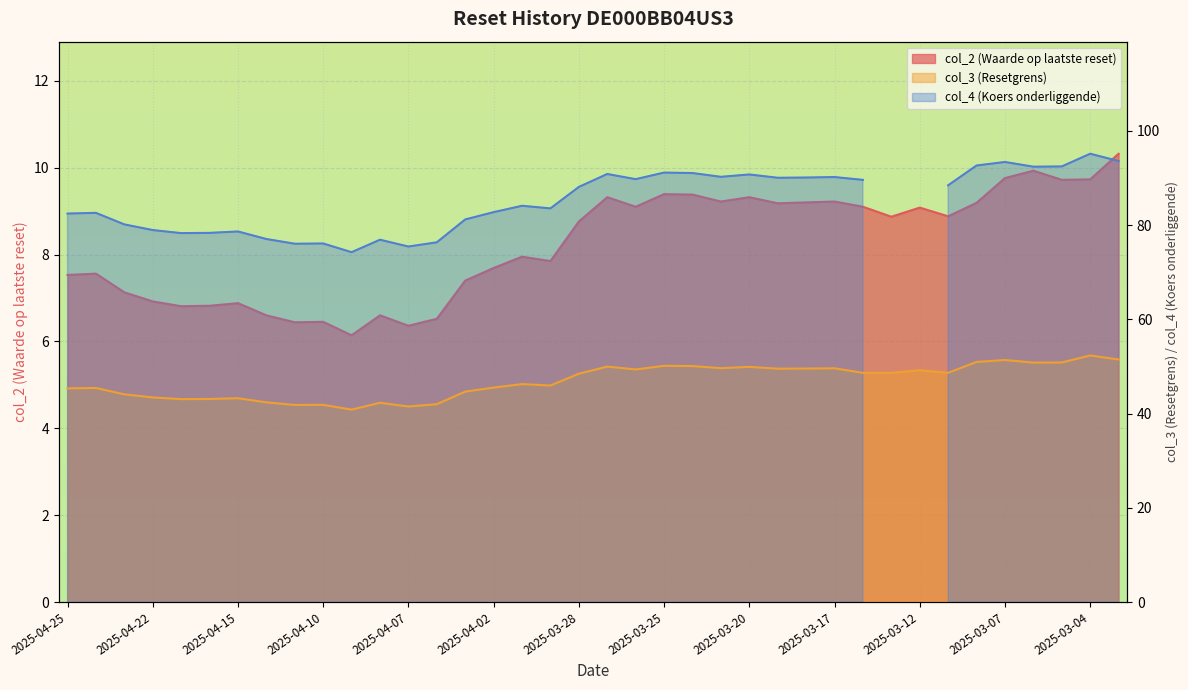

The col_3 (Resetgrens) series shows 70.3 at 2025-04-10. True or false?

False